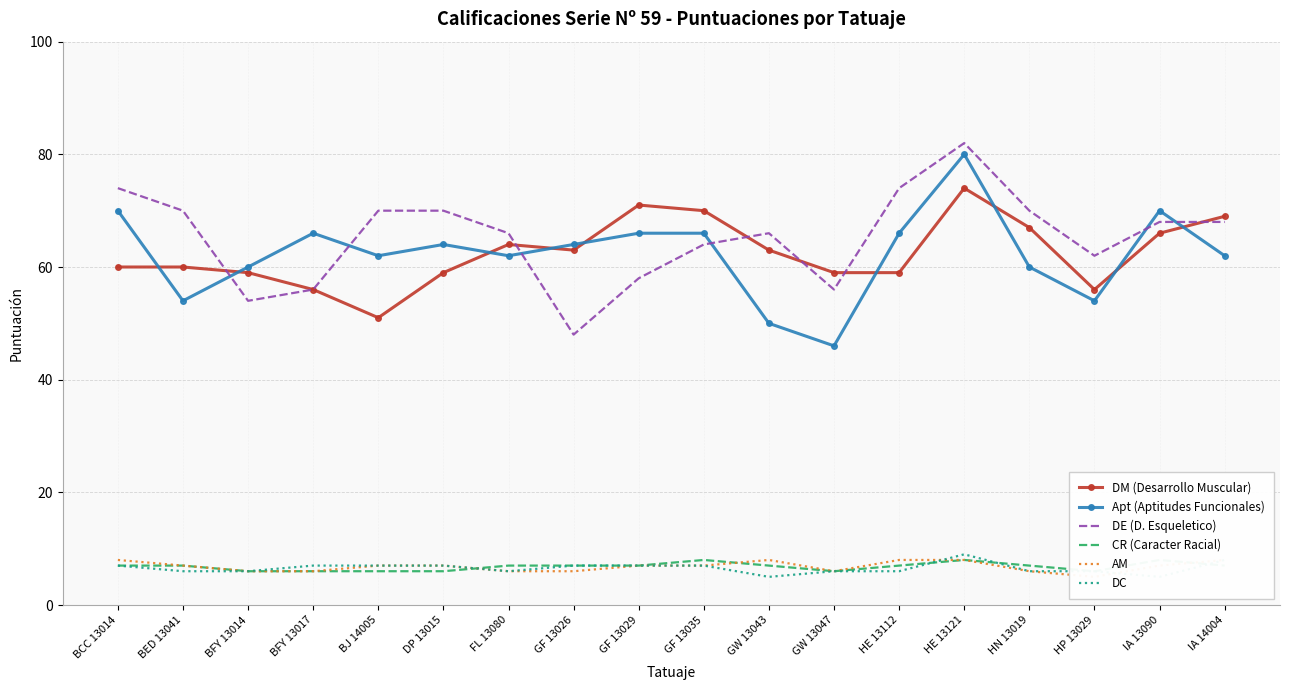

At BFY 13014, list the series in order from largest to smallest.

Apt (Aptitudes Funcionales), DM (Desarrollo Muscular), DE (D. Esqueletico), CR (Caracter Racial), AM, DC